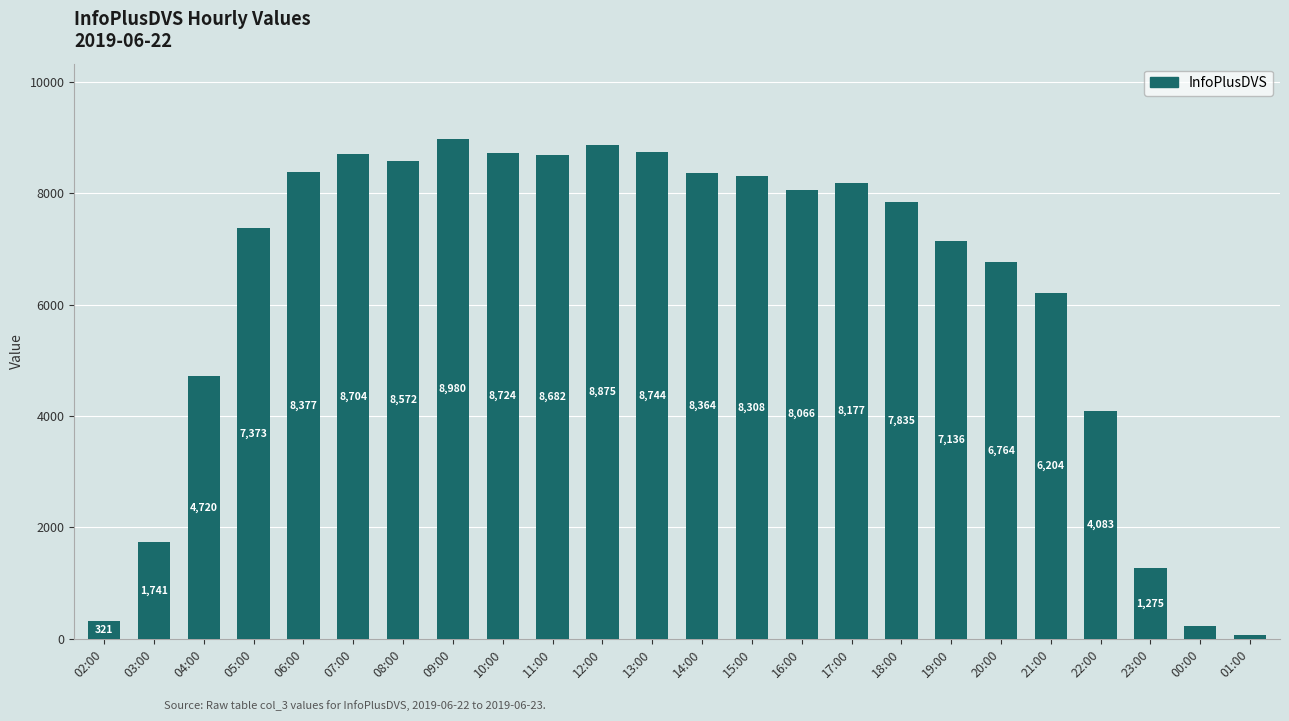

List the labels in order of value, largest first.

09:00, 12:00, 13:00, 10:00, 07:00, 11:00, 08:00, 06:00, 14:00, 15:00, 17:00, 16:00, 18:00, 05:00, 19:00, 20:00, 21:00, 04:00, 22:00, 03:00, 23:00, 02:00, 00:00, 01:00